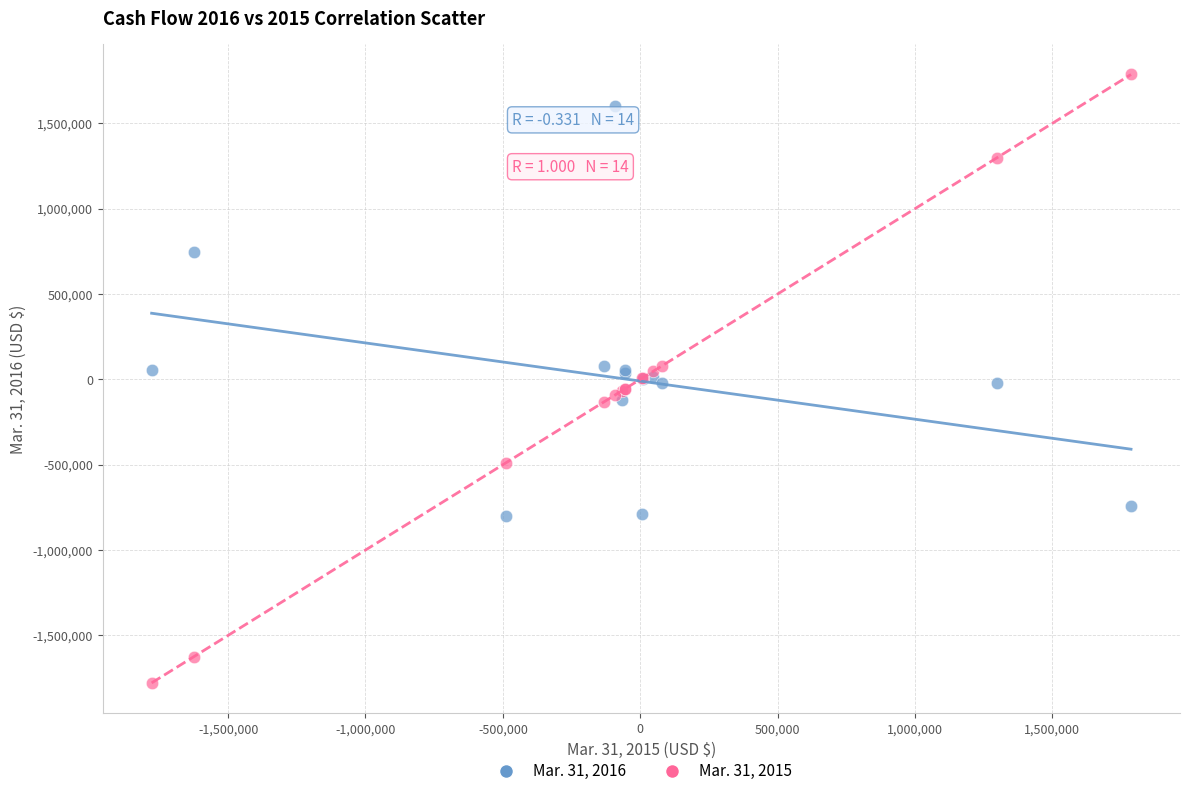

Which series has the largest Y range (max minus min)?

Mar. 31, 2015